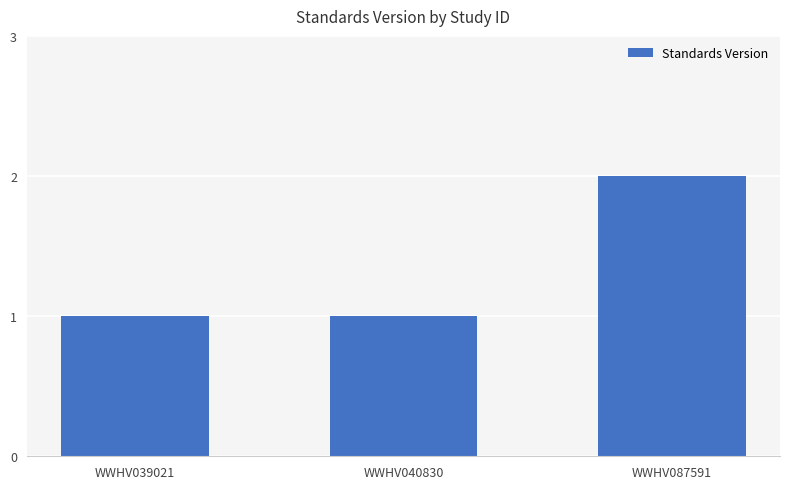

At which category does the chart reach its peak across all series?

WWHV087591